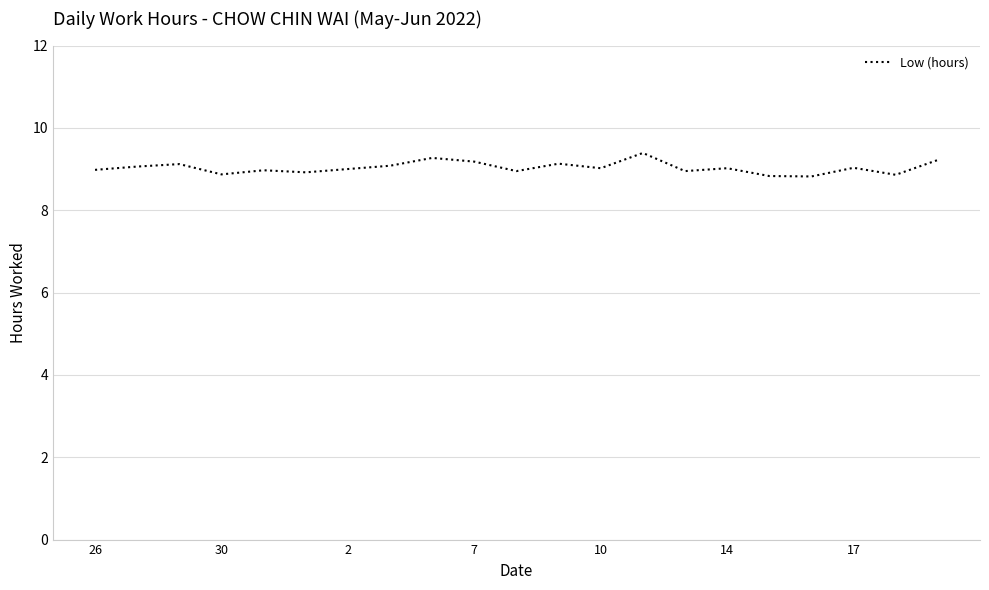

What is the minimum value shown in the chart?

8.8